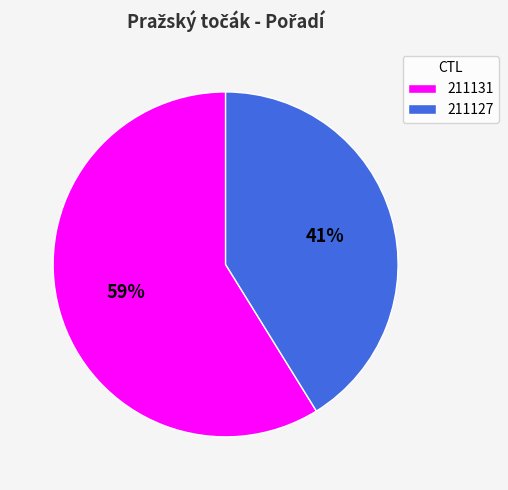

The 211131 slice represents 65% of the pie. True or false?

False